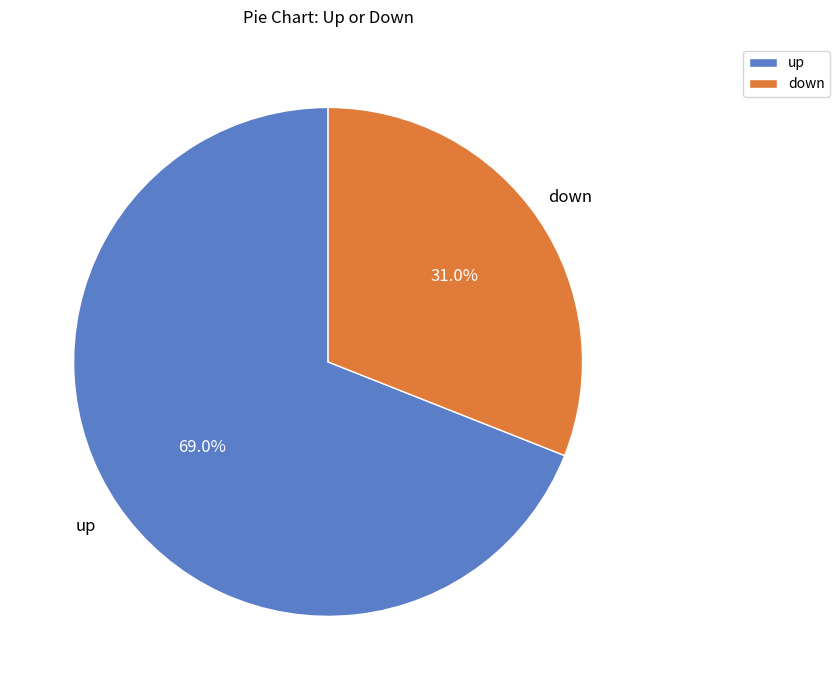

How many slices are in this pie chart?

2